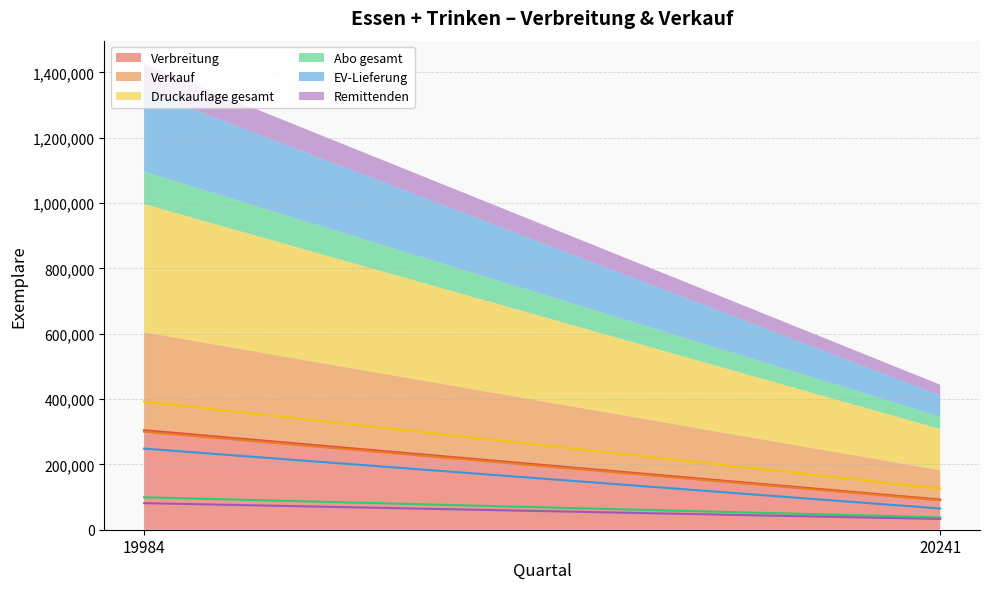

True or false: EV-Lieferung has a value of 64897 at 20241.

True